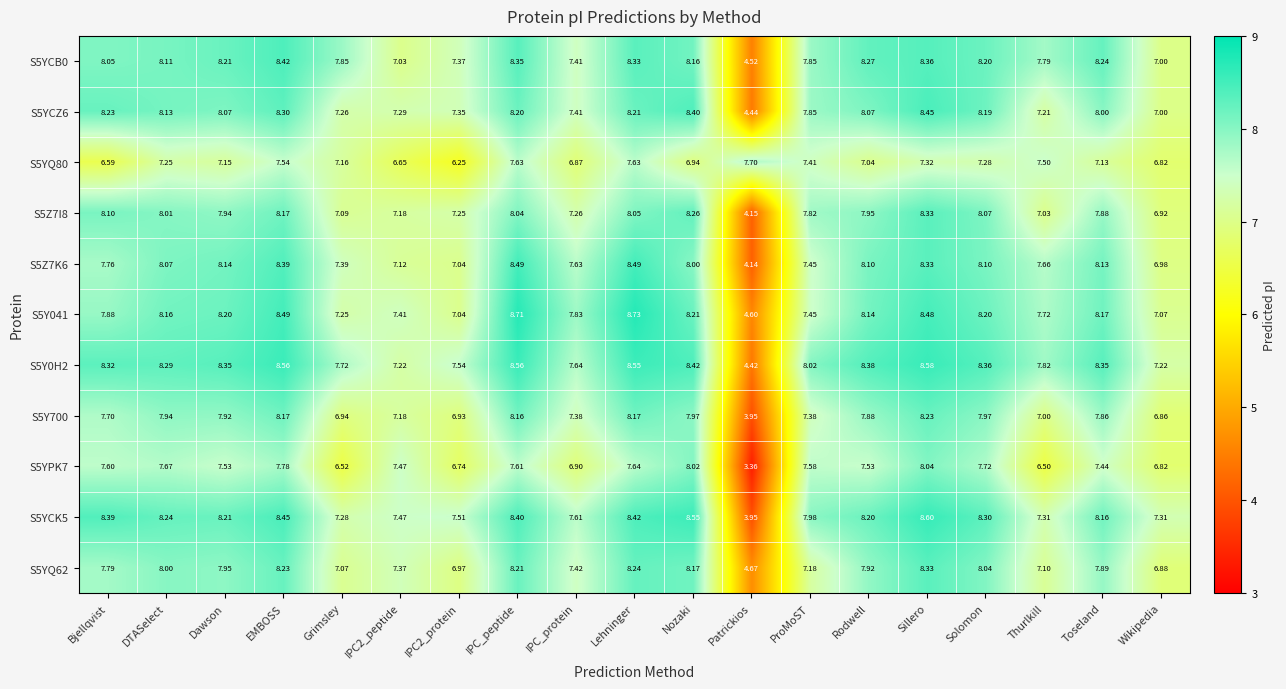

What is the maximum value shown in the chart?

8.7